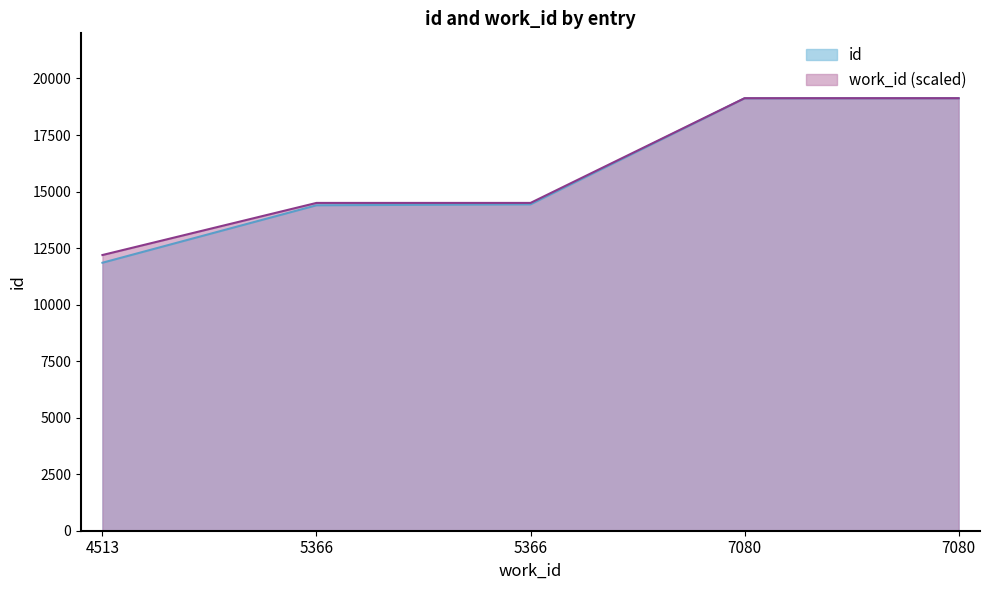

At which category does the chart reach its minimum across all series?

4513